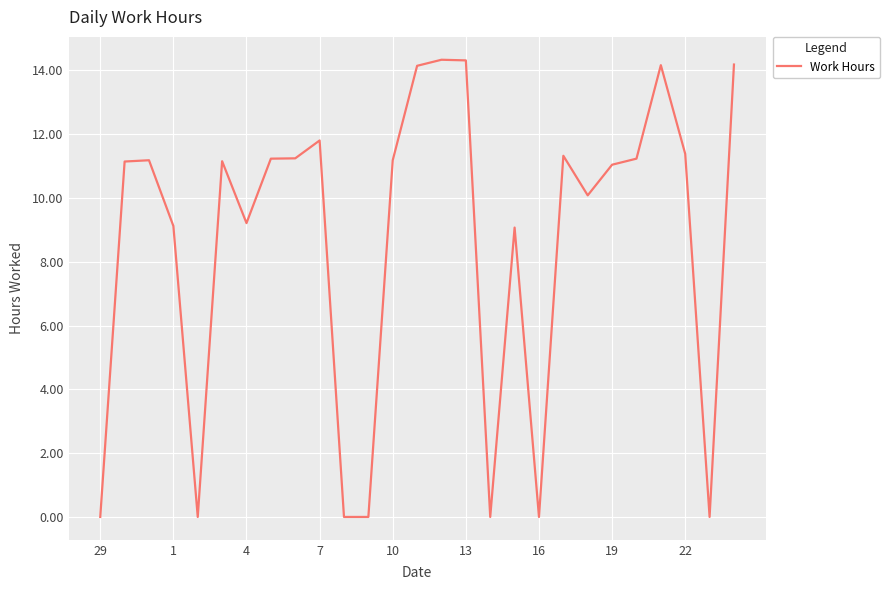

What is the greatest value displayed?

14.3